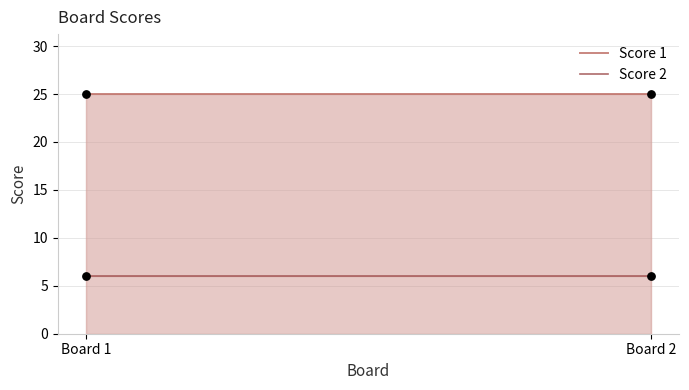

At how many categories does at least one series exceed 16?

2